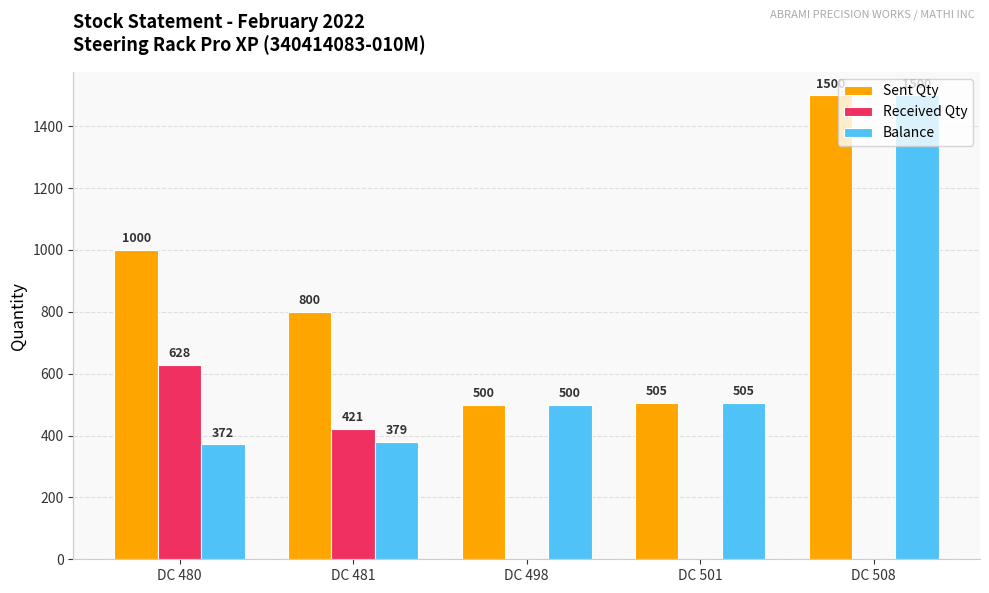

Which category has the highest value across all series?

DC 508